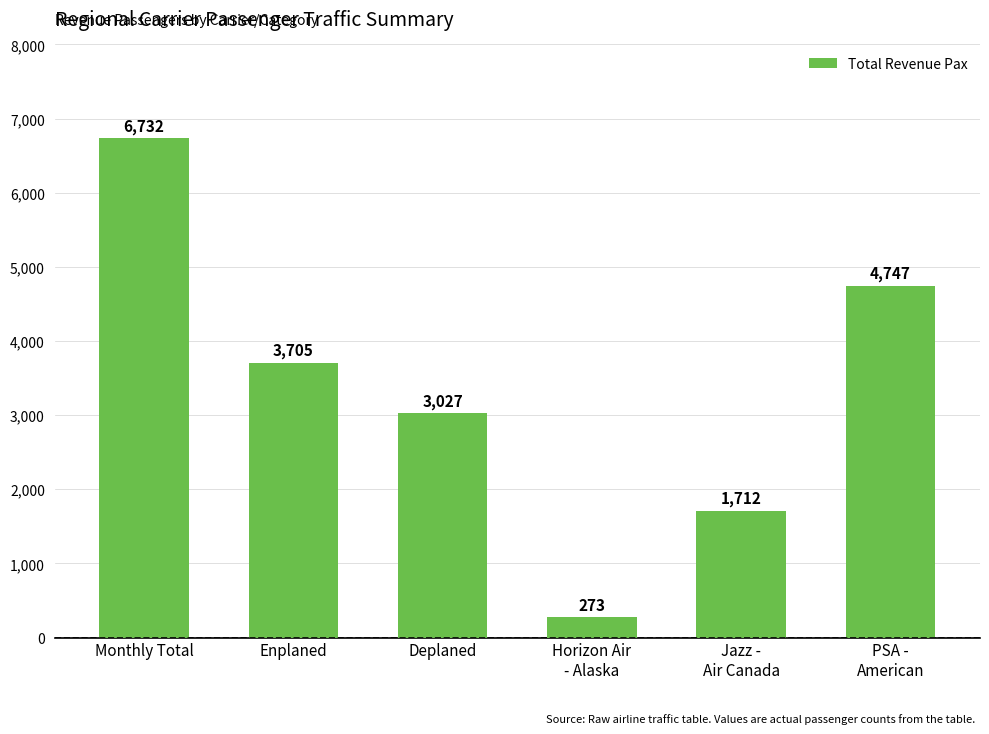

Approximately how many times larger is the value at Horizon Air
- Alaska compared to Enplaned?

0.1